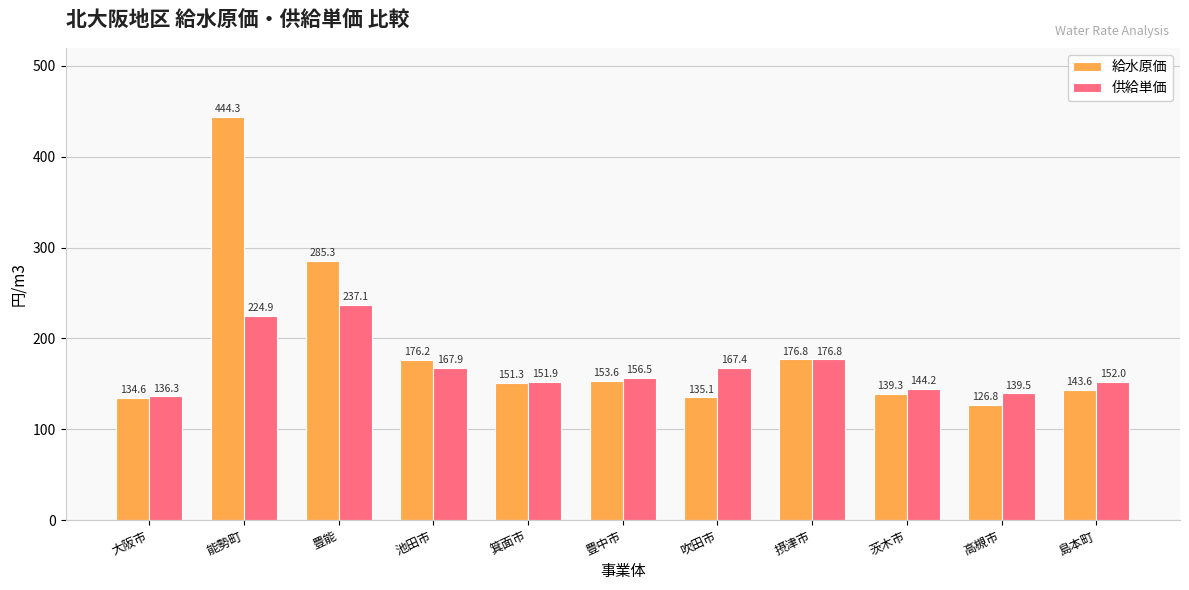

What is the sum of the 供給単価 values at 豊中市 and 島本町?

308.5